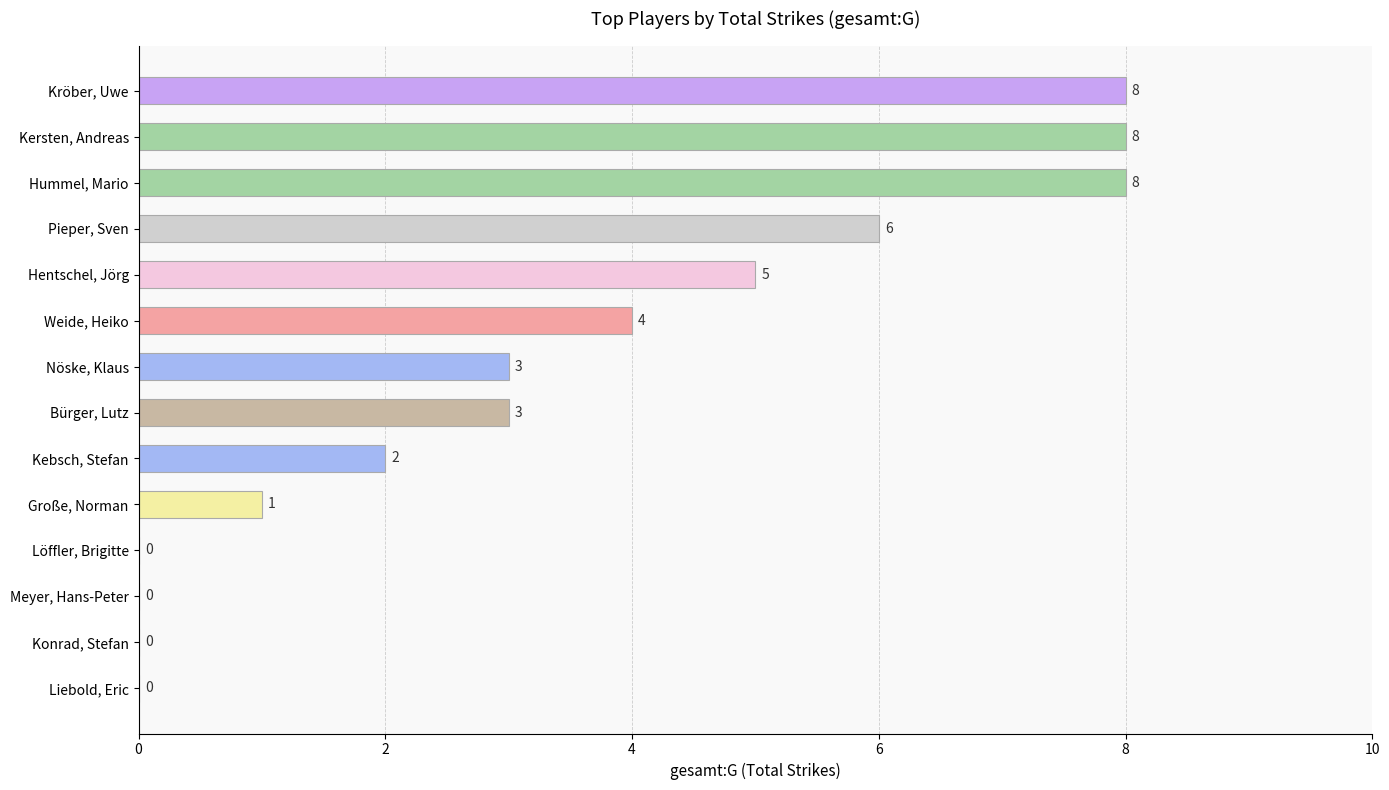

Count the number of categories in the chart.

14